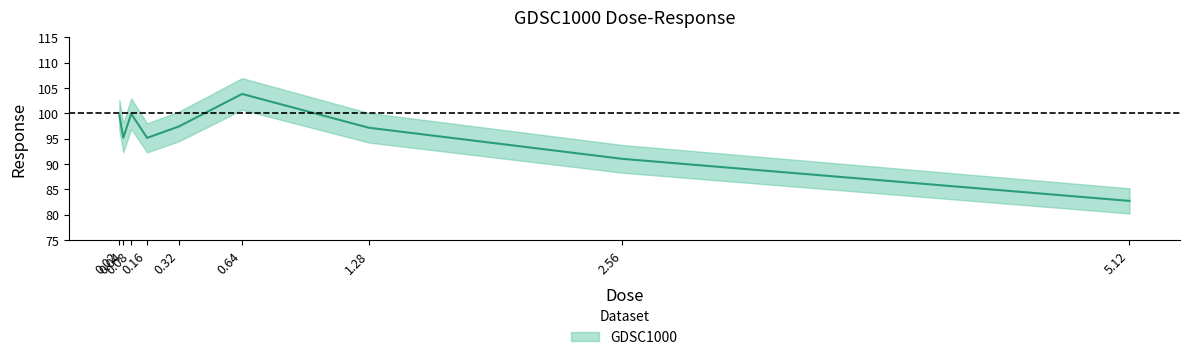

How many lines are shown in the chart?

1